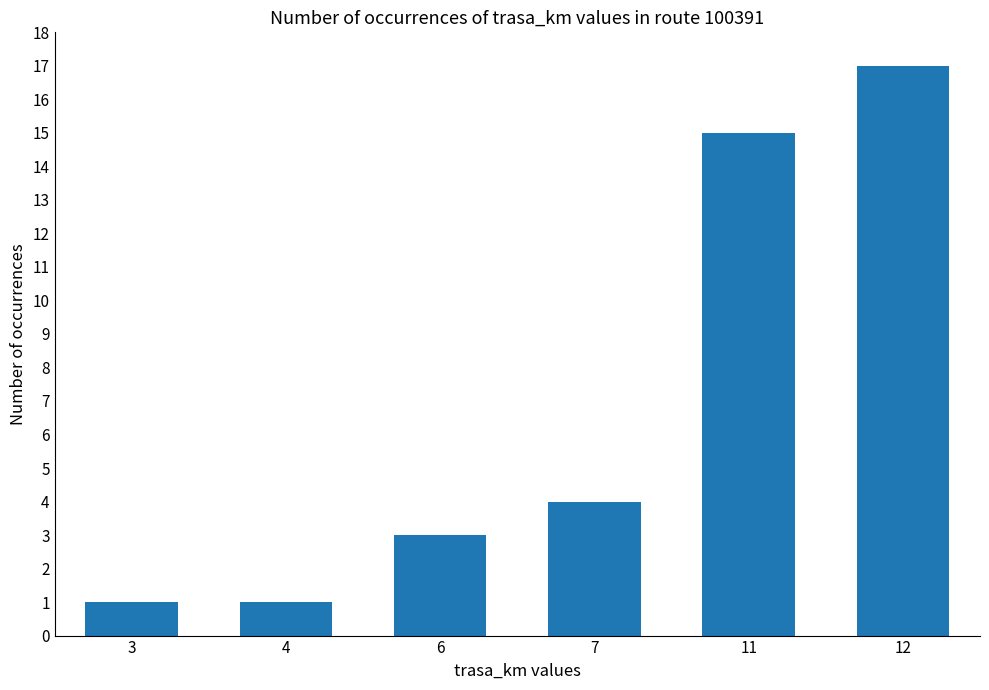

At which label is the value closest to 9?

7